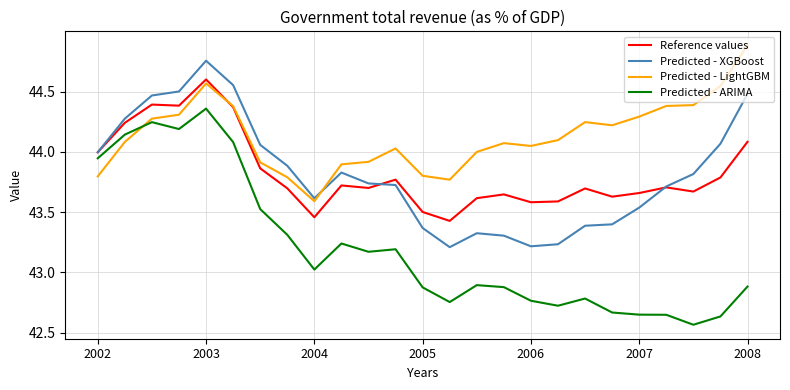

Which series has the largest range (max minus min)?

Predicted - ARIMA